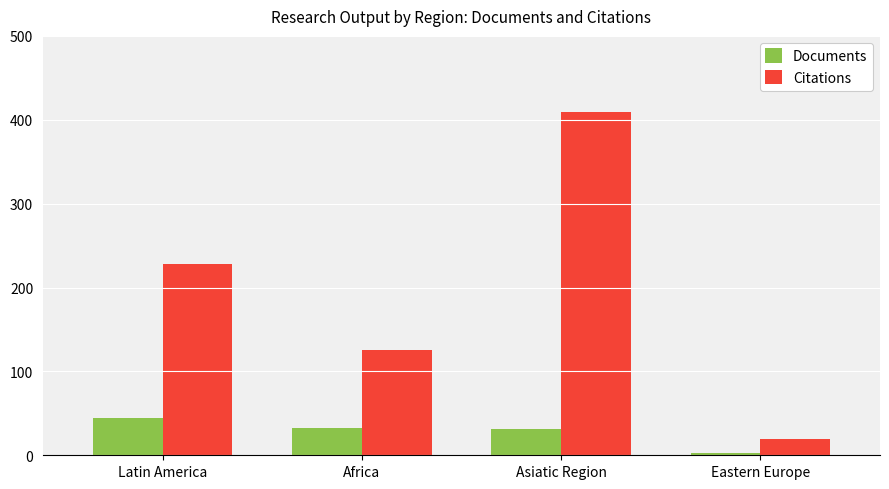

How many values in the Documents series are below 33?

2